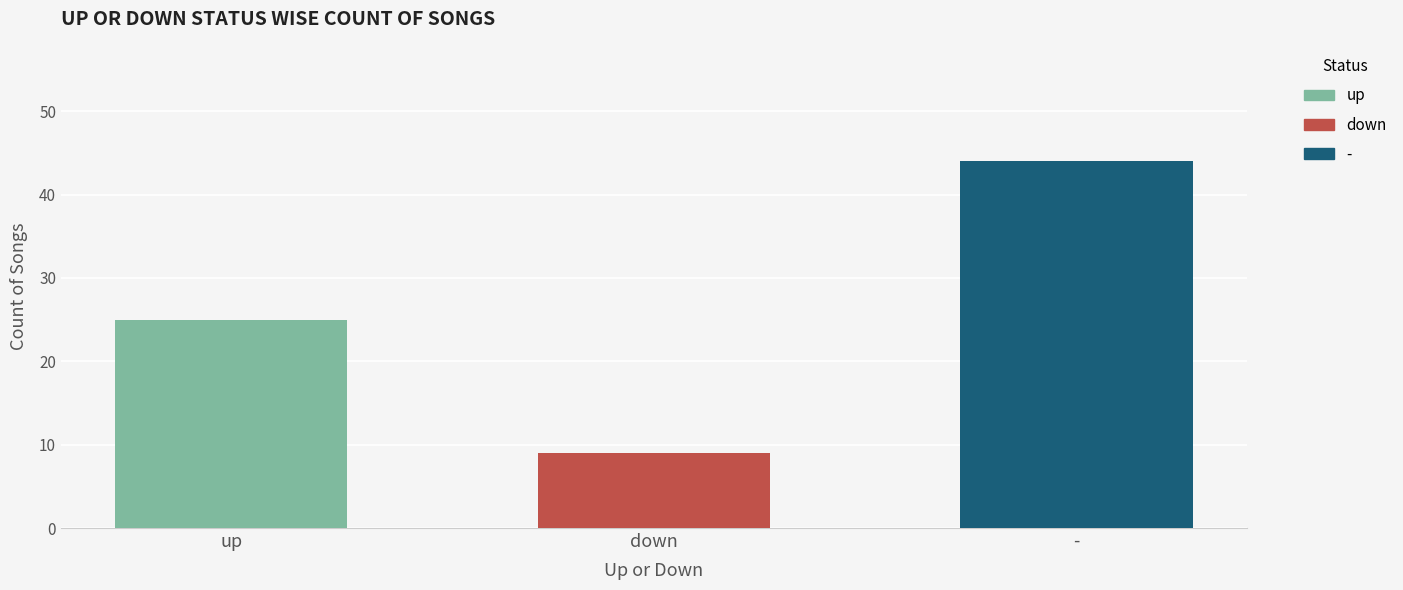

How many values are below 25?

1